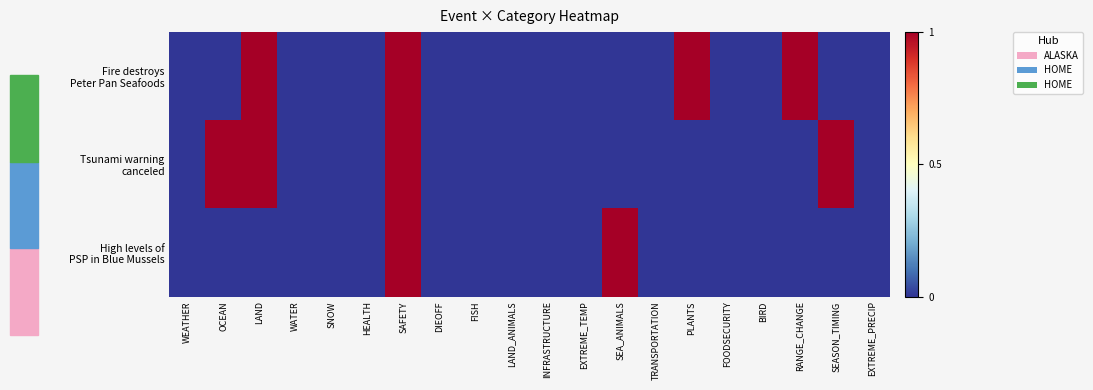

At WEATHER, list the series in order from largest to smallest.

Fire destroys Peter Pan Seafoods, Tsunami warning canceled, High levels of PSP in Blue Mussels